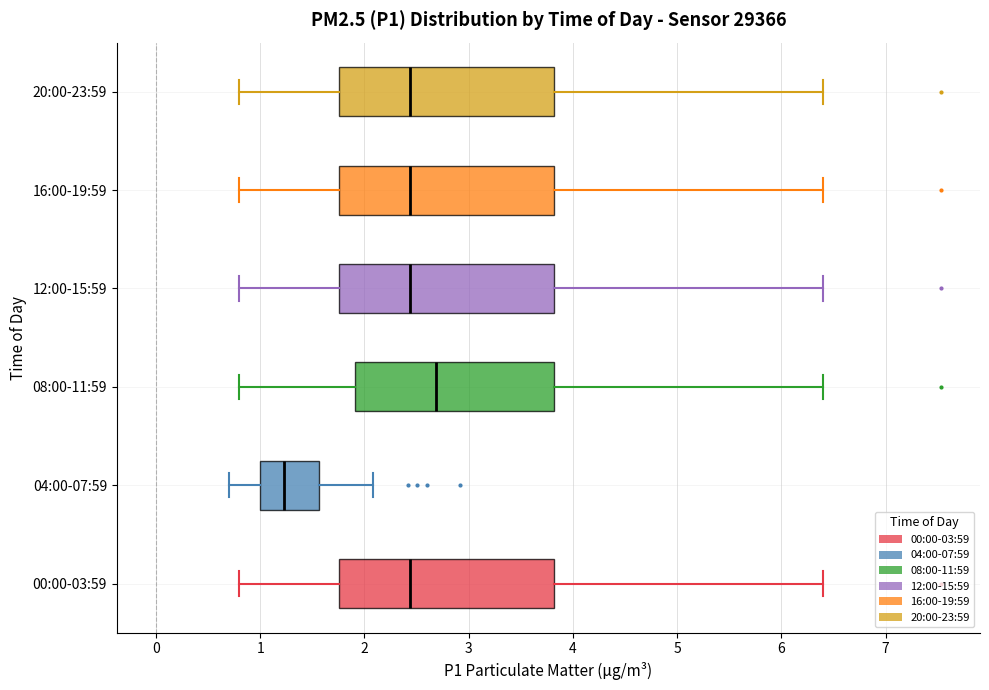

Which box has the furthest to the left median line?

04:00-07:59